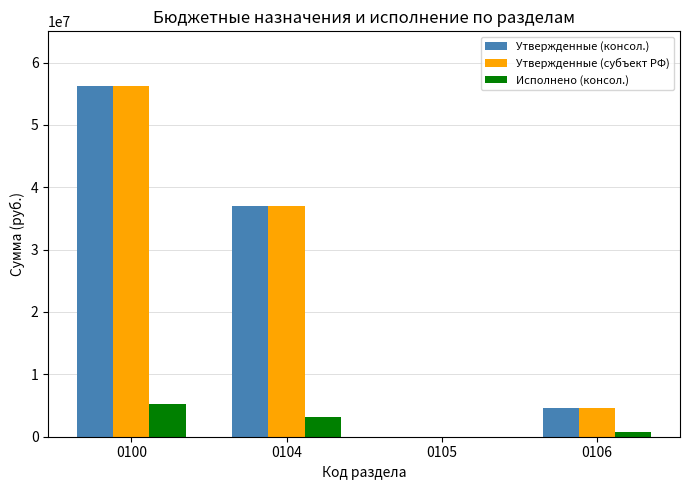

Is the value of Исполнено (консол.) at 0106 greater than the value of Утвержденные (консол.) at 0104?

No